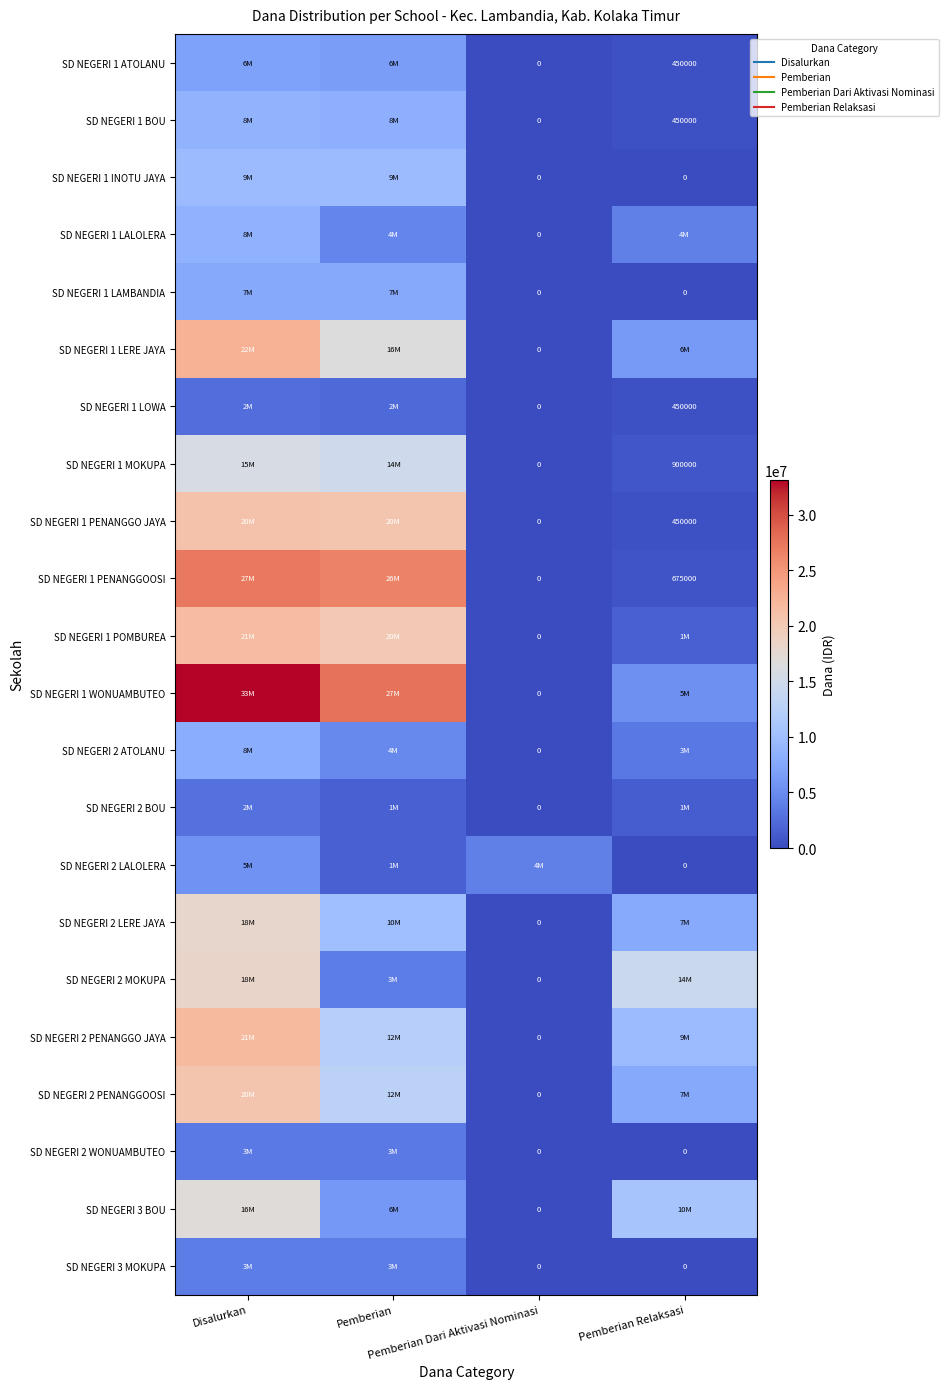

At which category does the chart reach its minimum across all series?

Pemberian Dari Aktivasi Nominasi